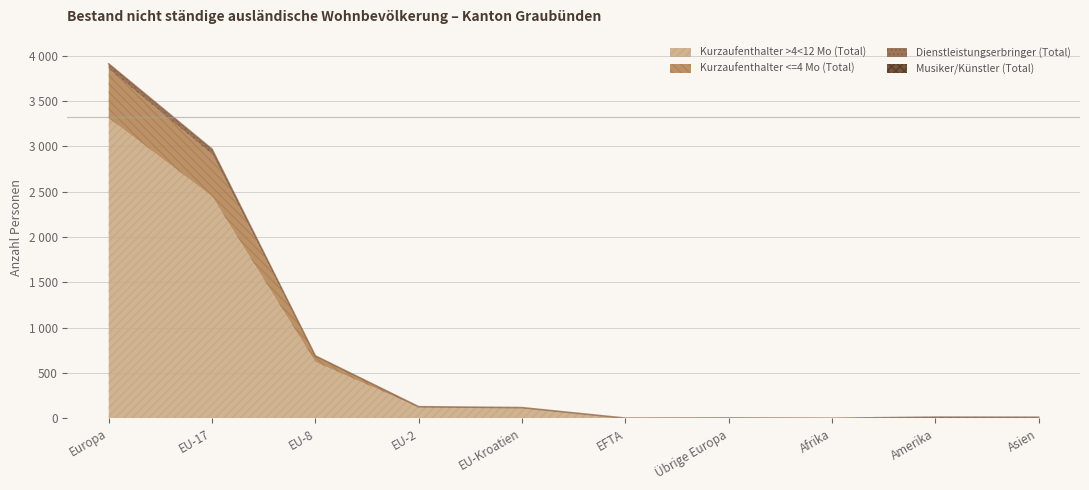

Reading right to left, what are all the values shown in this chart?

Kurzaufenthalter >4<12 Mo (Total): 9	7	1	3	2	115	122	621	2449	3312
Kurzaufenthalter <=4 Mo (Total): 2	3	0	1	0	3	5	68	464	541
Dienstleistungserbringer (Total): 0	0	0	0	0	0	1	0	57	58
Musiker/Künstler (Total): 1	3	0	0	0	0	0	0	0	0